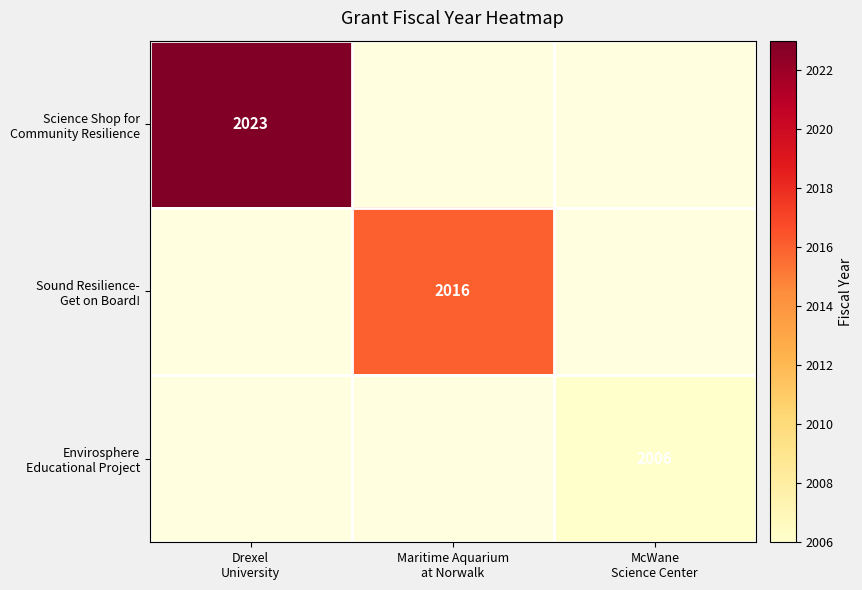

Between Maritime Aquarium
at Norwalk and Drexel
University, which is larger?

Drexel
University